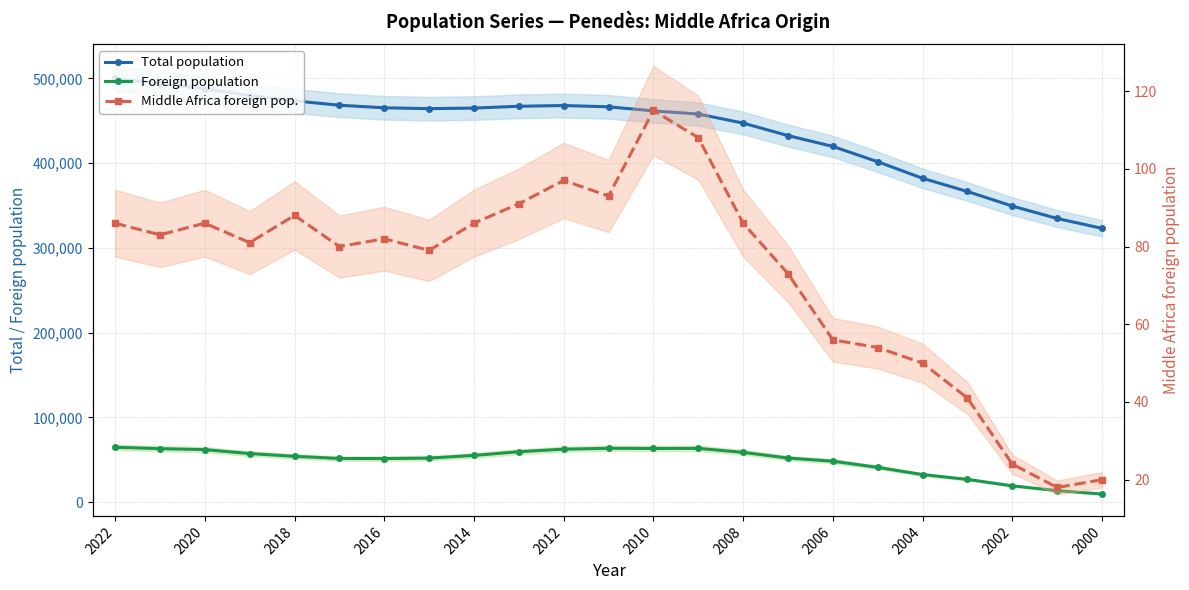

Is it true that Middle Africa foreign pop. equals 65 at 2000?

False